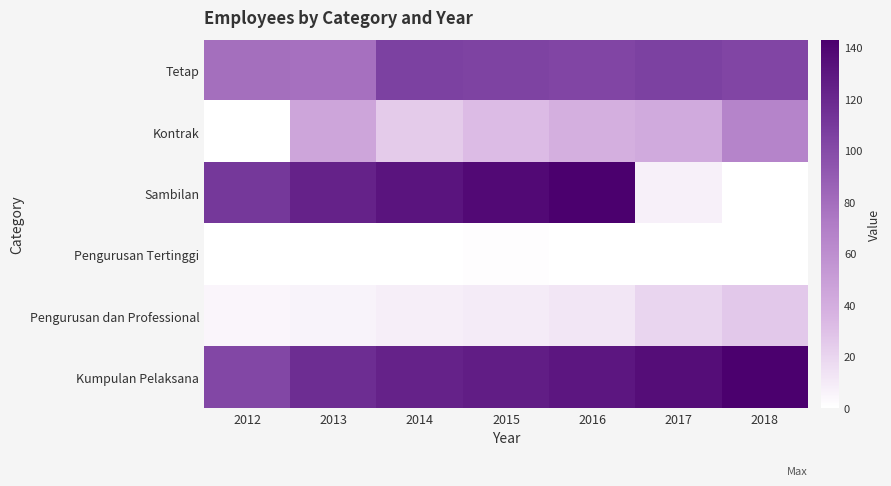

Rank the series by their maximum value, from lowest to highest.

Pengurusan Tertinggi, Pengurusan dan Professional, Kontrak, Tetap, Sambilan, Kumpulan Pelaksana